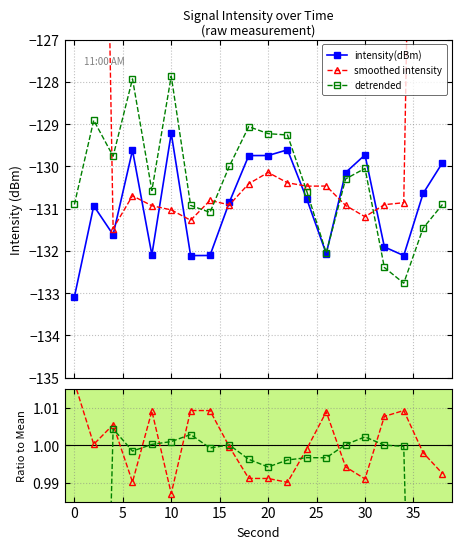

True or false: intensity(dBm) has more than 0 interior local peaks.

True